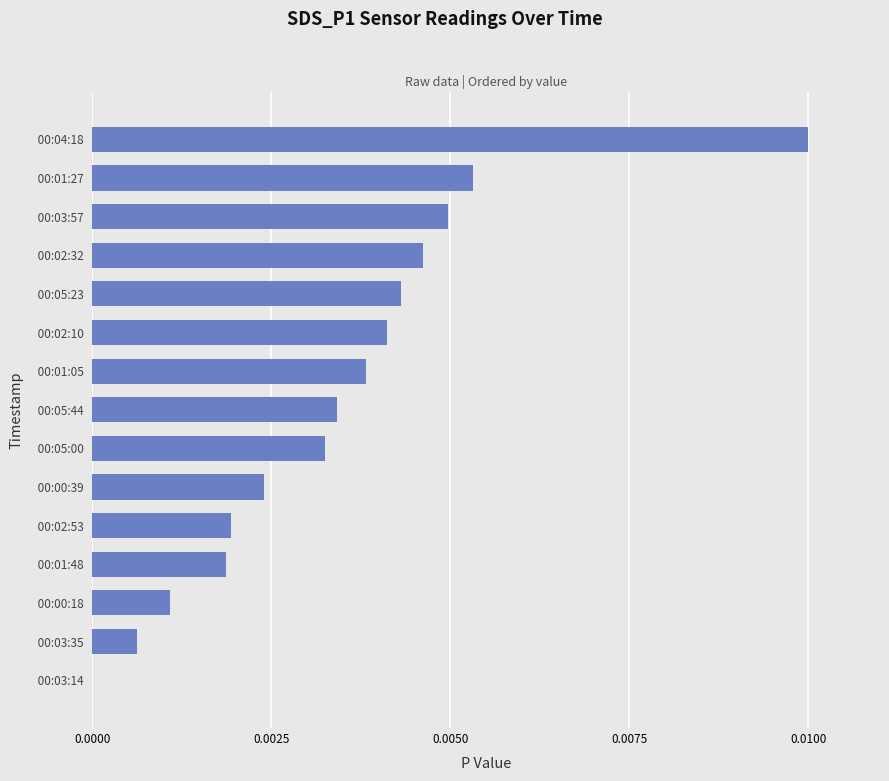

Is it true that the value at 00:03:35 is 0.0?

False